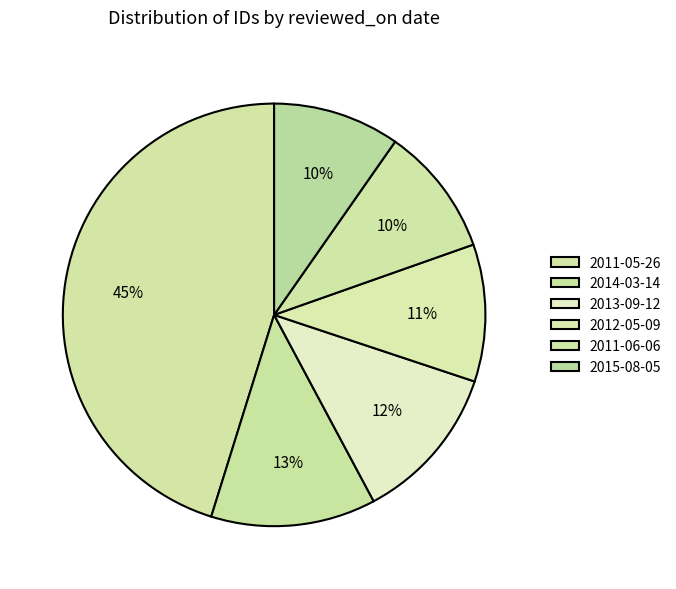

Is there any slice that represents more than half of the pie?

No